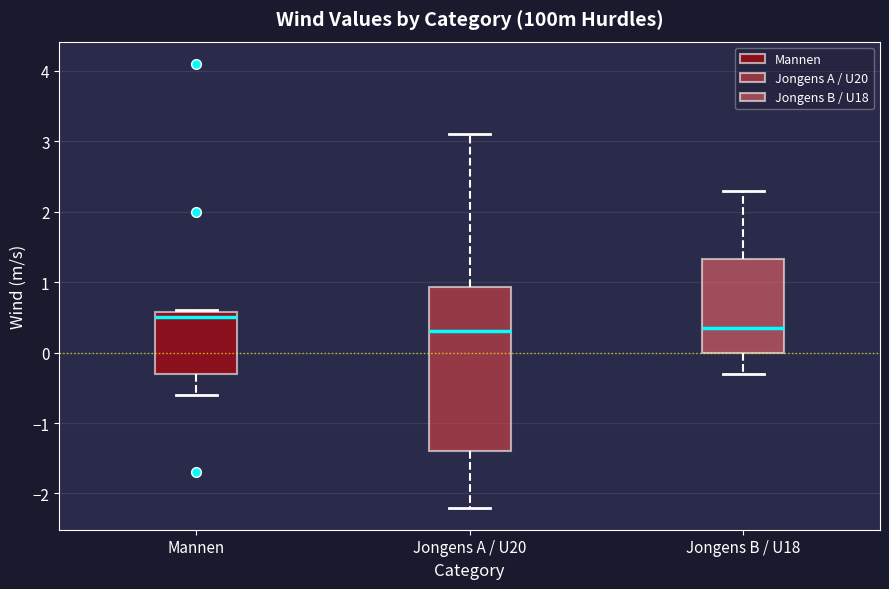

Reading left to right, read every box against the y-axis: the position of its median line, the range the box covers, and the ends of its whiskers. The values are not printed on the chart, so give them approximately, as read against the axis.

Mannen: median 0.5, box -0.3 to 0.6, whiskers -0.6 to 0.6
Jongens A / U20: median 0.3, box -1.4 to 0.9, whiskers -2.2 to 3.1
Jongens B / U18: median 0.4, box 0.0 to 1.3, whiskers -0.3 to 2.3